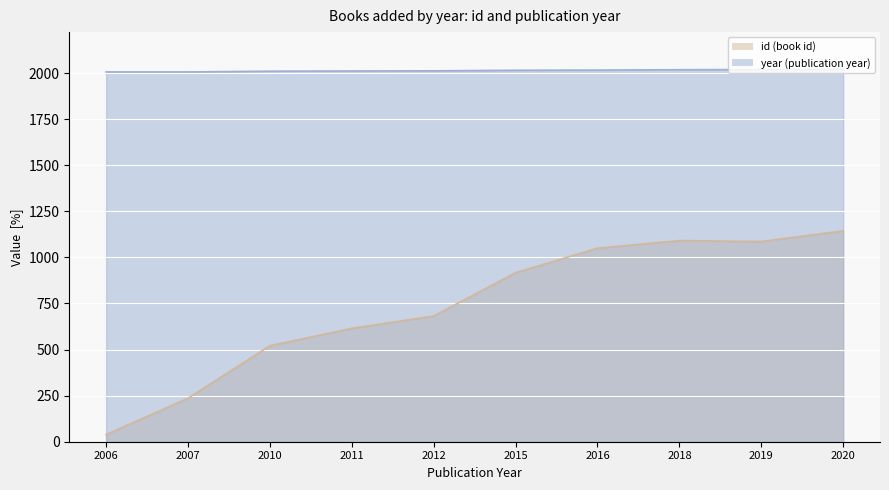

What are all the series names shown in the legend?

id, year